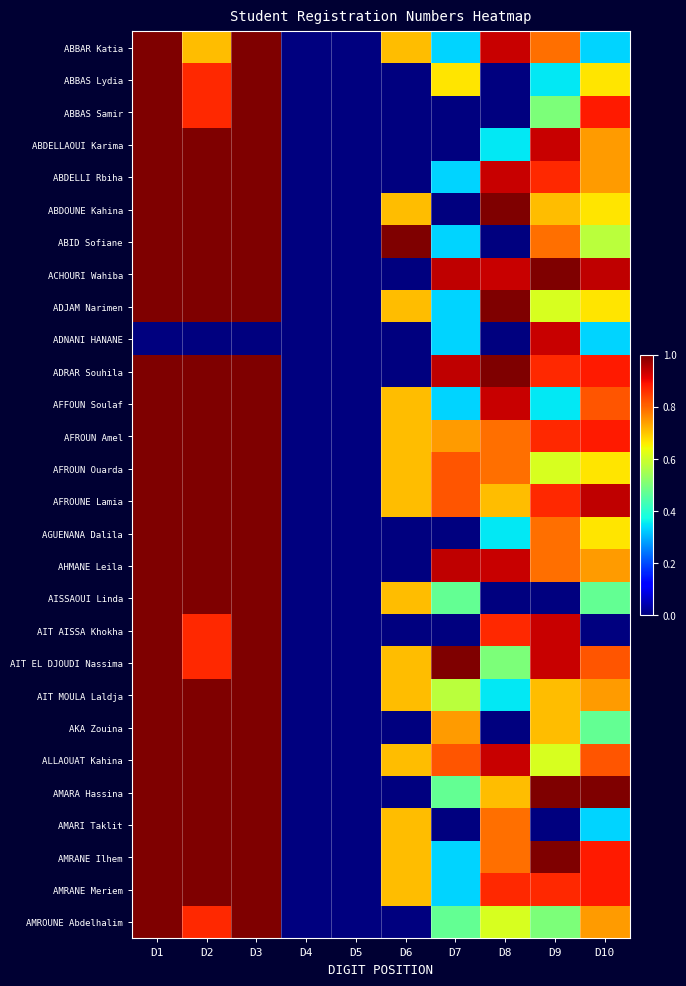

At how many categories does at least one series exceed 0?

8